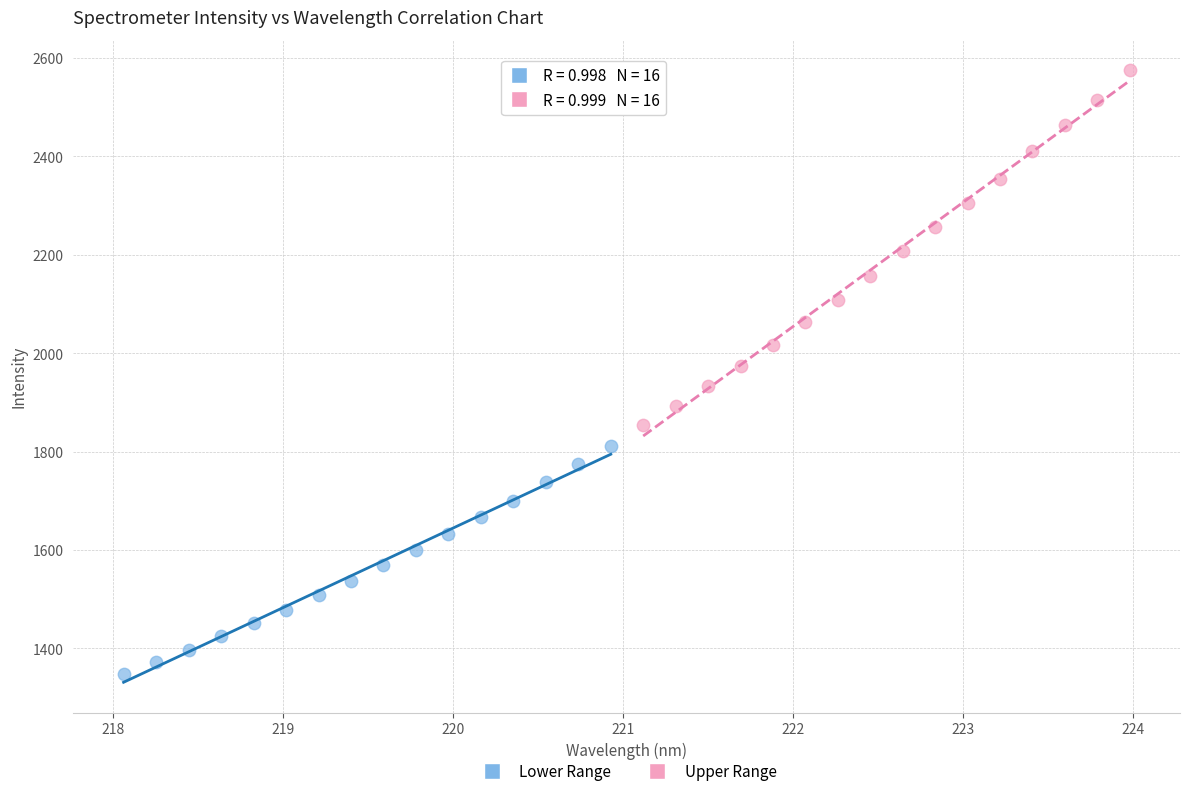

Which series reaches the minimum Y coordinate?

Lower Range